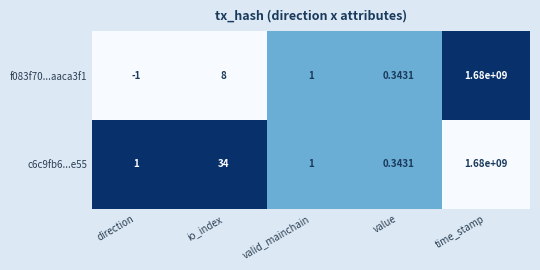

Which label corresponds to the smallest value in the chart?

direction